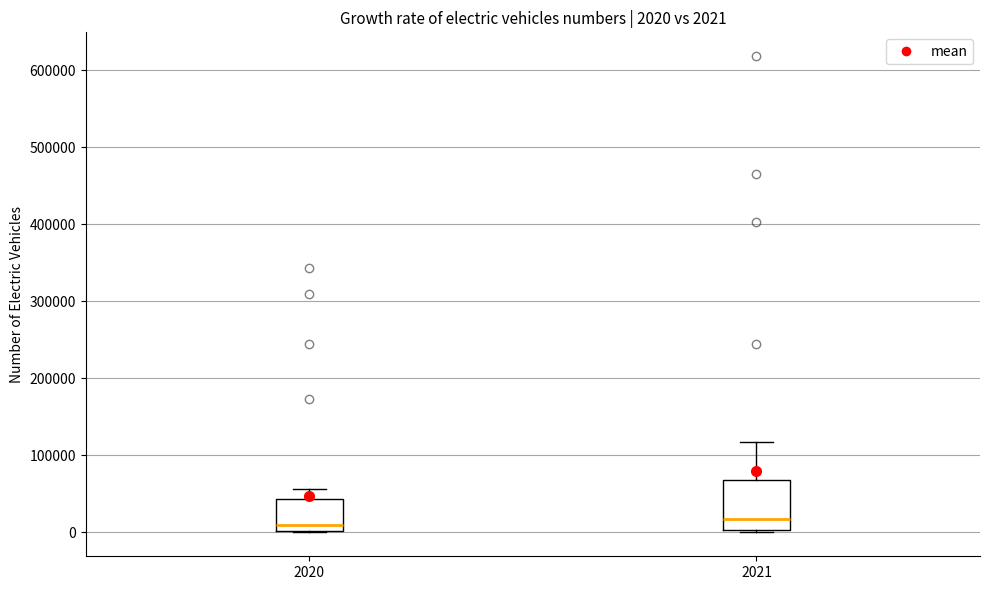

Which box is the tallest, from its lower edge to its upper edge?

2021